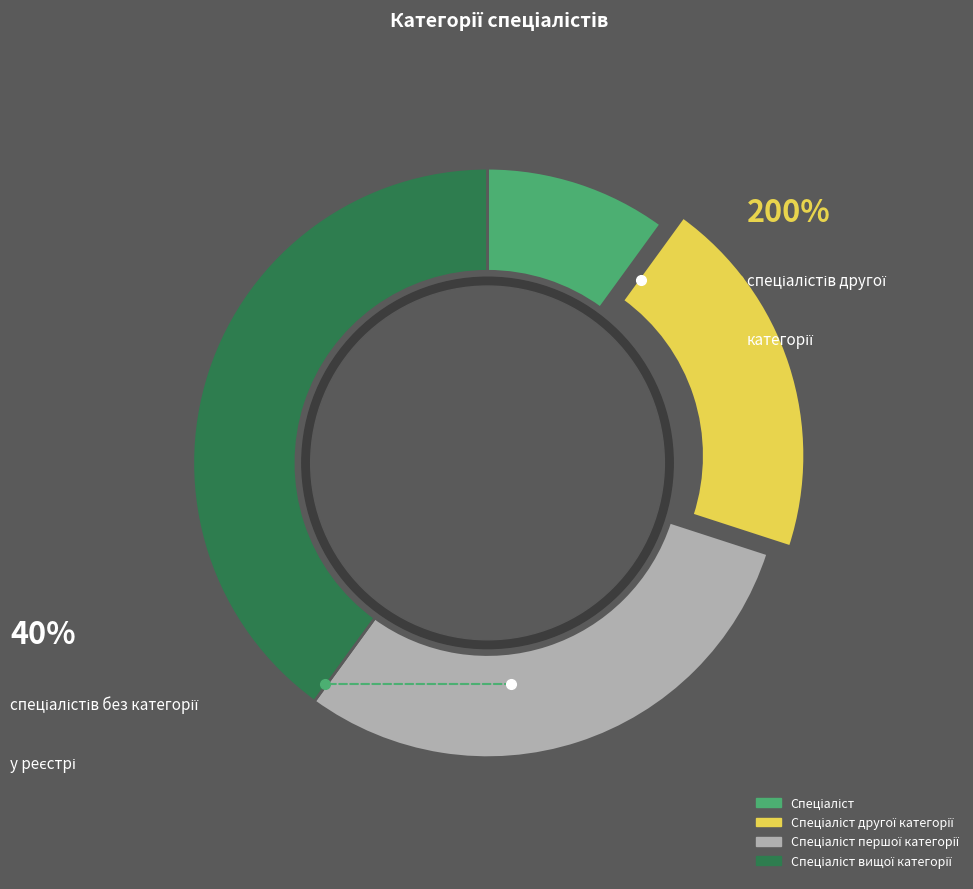

Which has a higher value, Спеціаліст першої категорії or Спеціаліст вищої категорії?

Спеціаліст вищої категорії